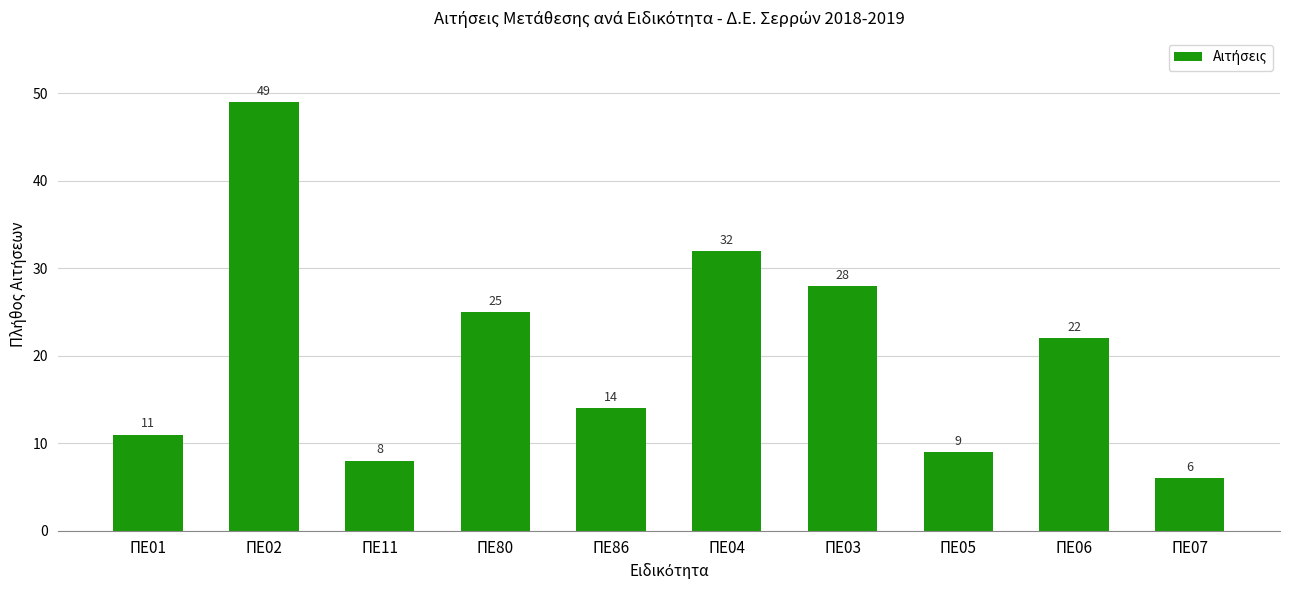

What is the minimum value shown in the chart?

6